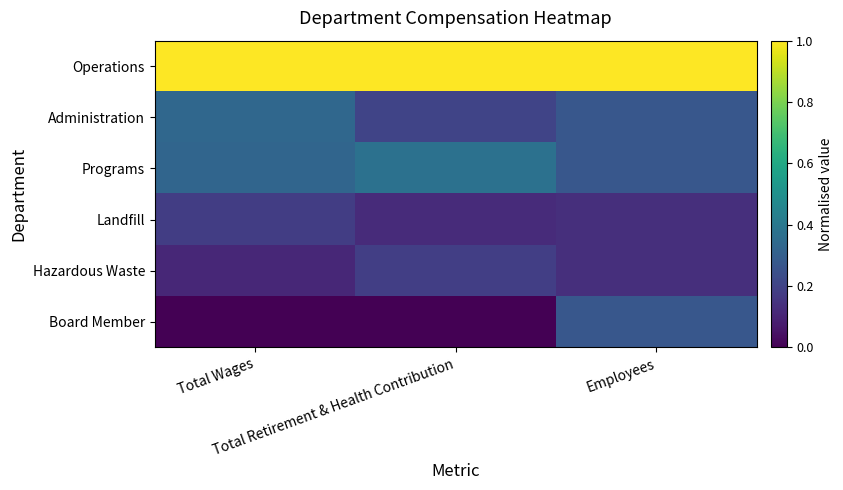

At Total Retirement & Health Contribution, list the series in order from smallest to largest.

Board Member, Landfill, Hazardous Waste, Administration, Programs, Operations